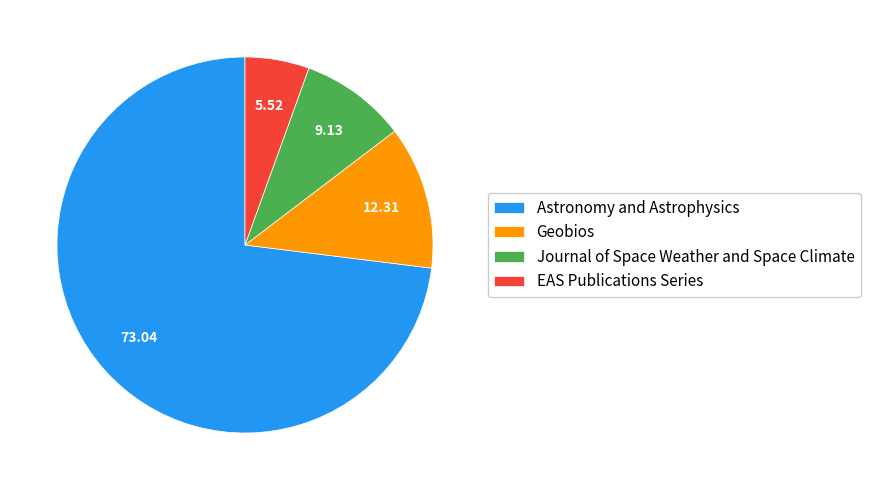

True or false: Astronomy and Astrophysics accounts for 73% of the total.

True